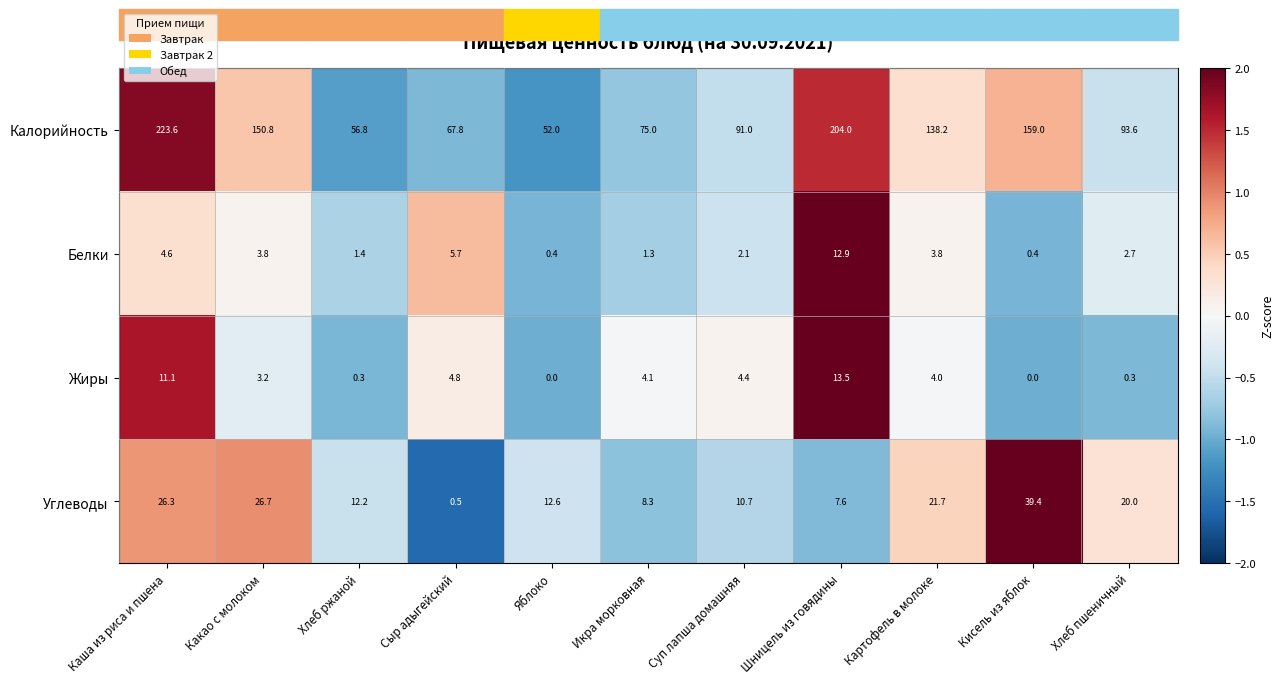

Is it true that Белки equals 1.7 at Какао с молоком?

False